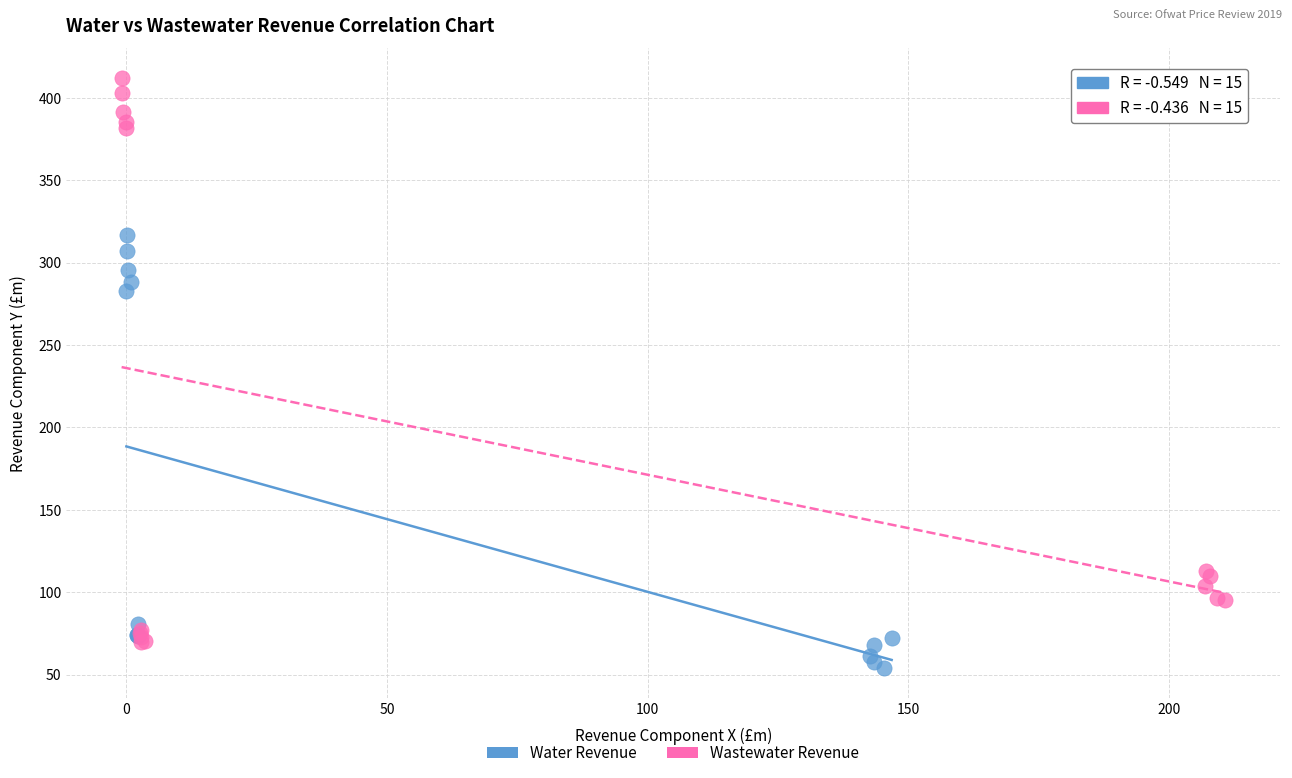

Which series has the largest Y range (max minus min)?

Wastewater Revenue